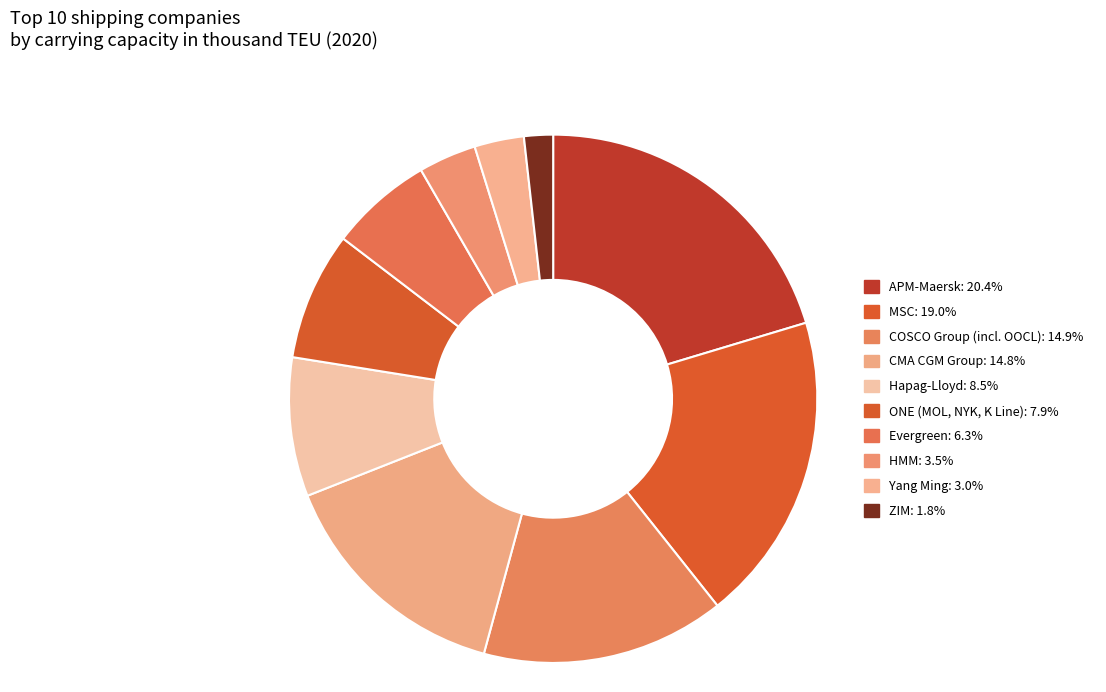

How many segments does this pie chart have?

10